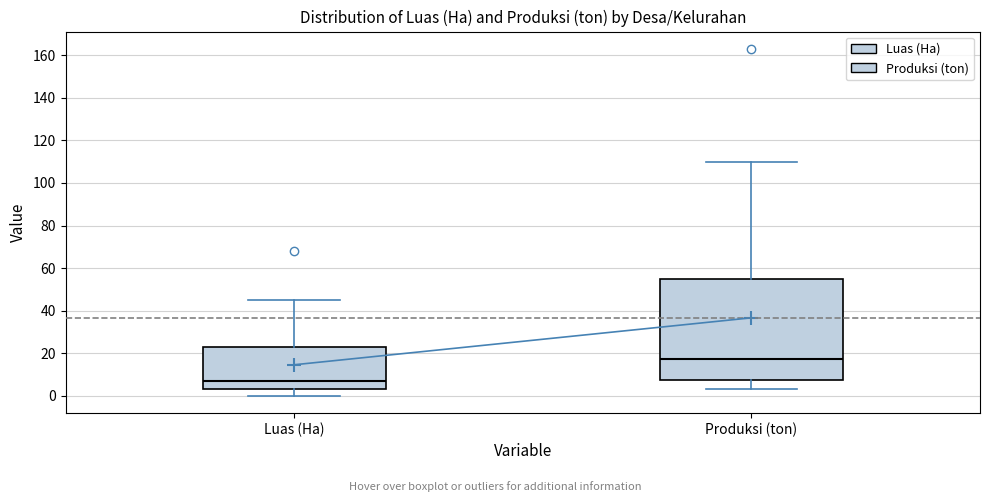

Comparing the boxes themselves (not the whiskers), which one is the tallest?

Produksi (ton)